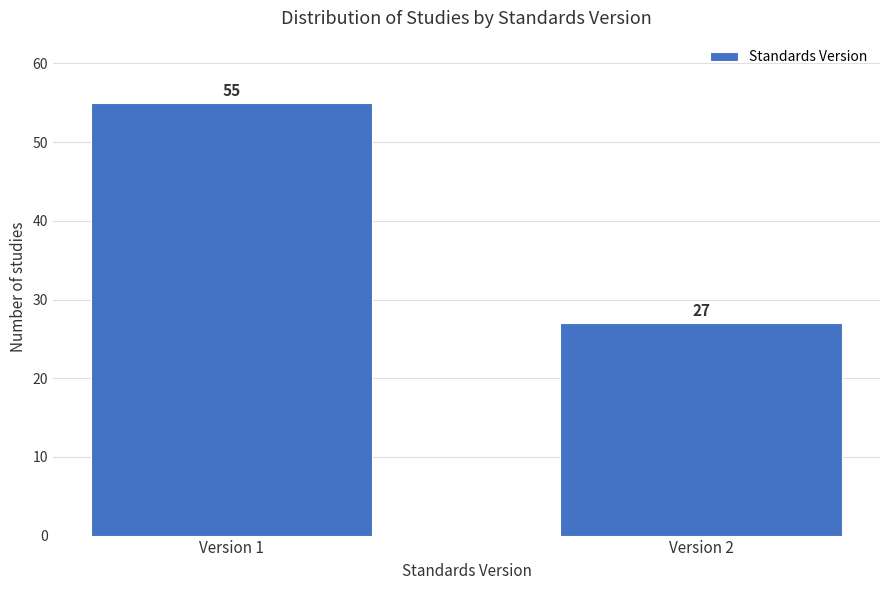

Reading left to right, list all the values displayed in this chart.

Version 1=55	Version 2=27